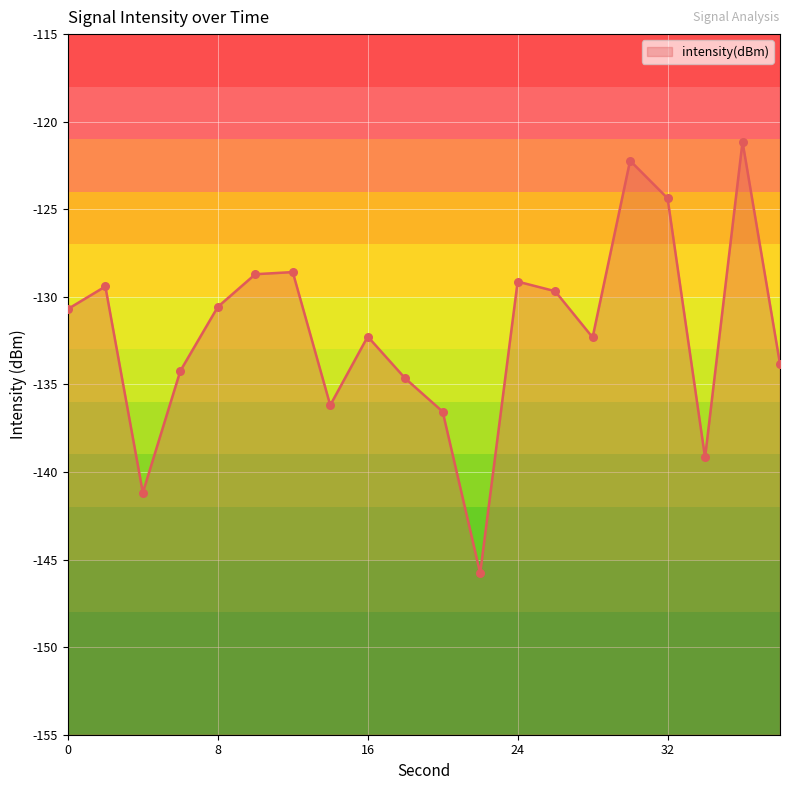

Which has a higher value, 36 or 10?

36